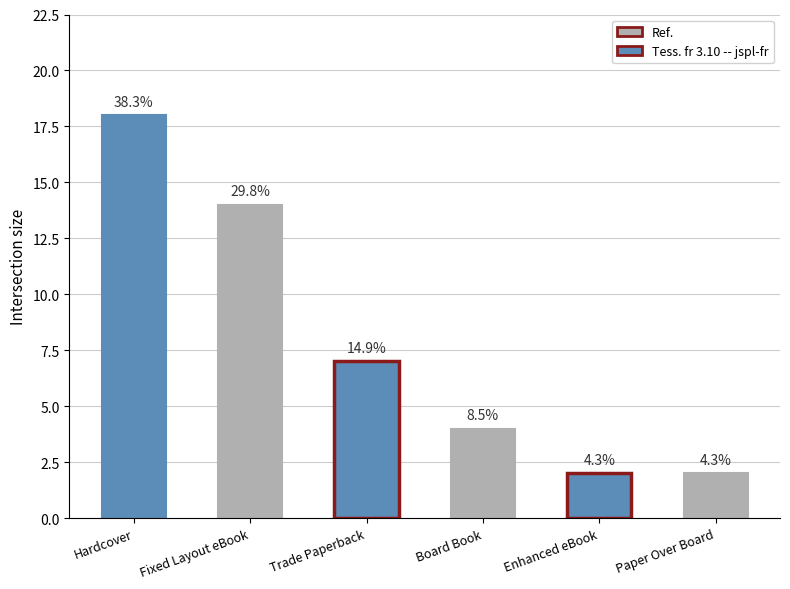

Between Fixed Layout eBook and Enhanced eBook, which is larger?

Fixed Layout eBook